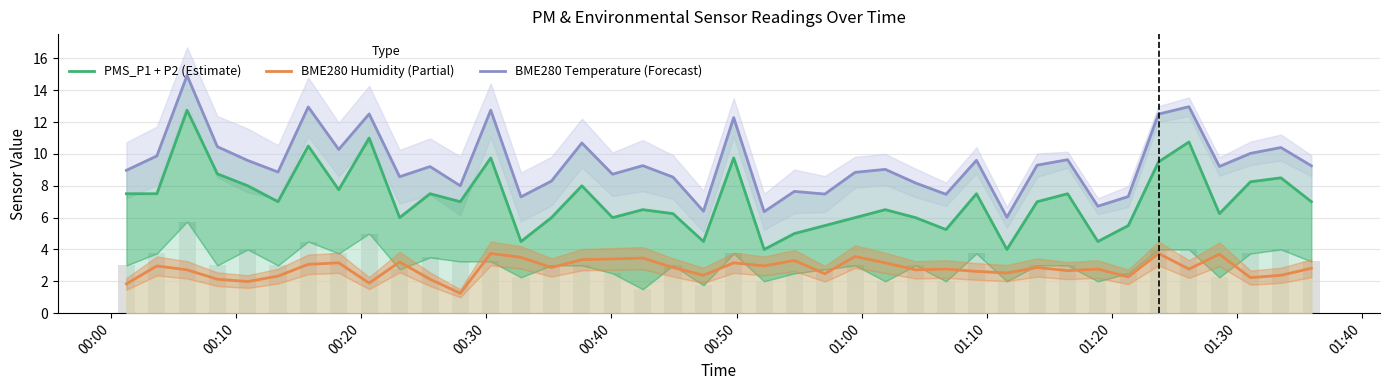

Between 00:20 and 01:10, which series saw the biggest shift?

PMS_P1 + P2 (Estimate)